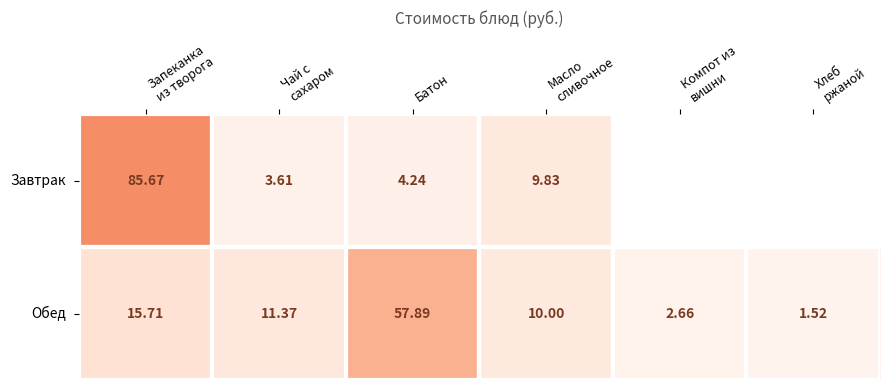

How many values in the Обед series exceed 11?

3